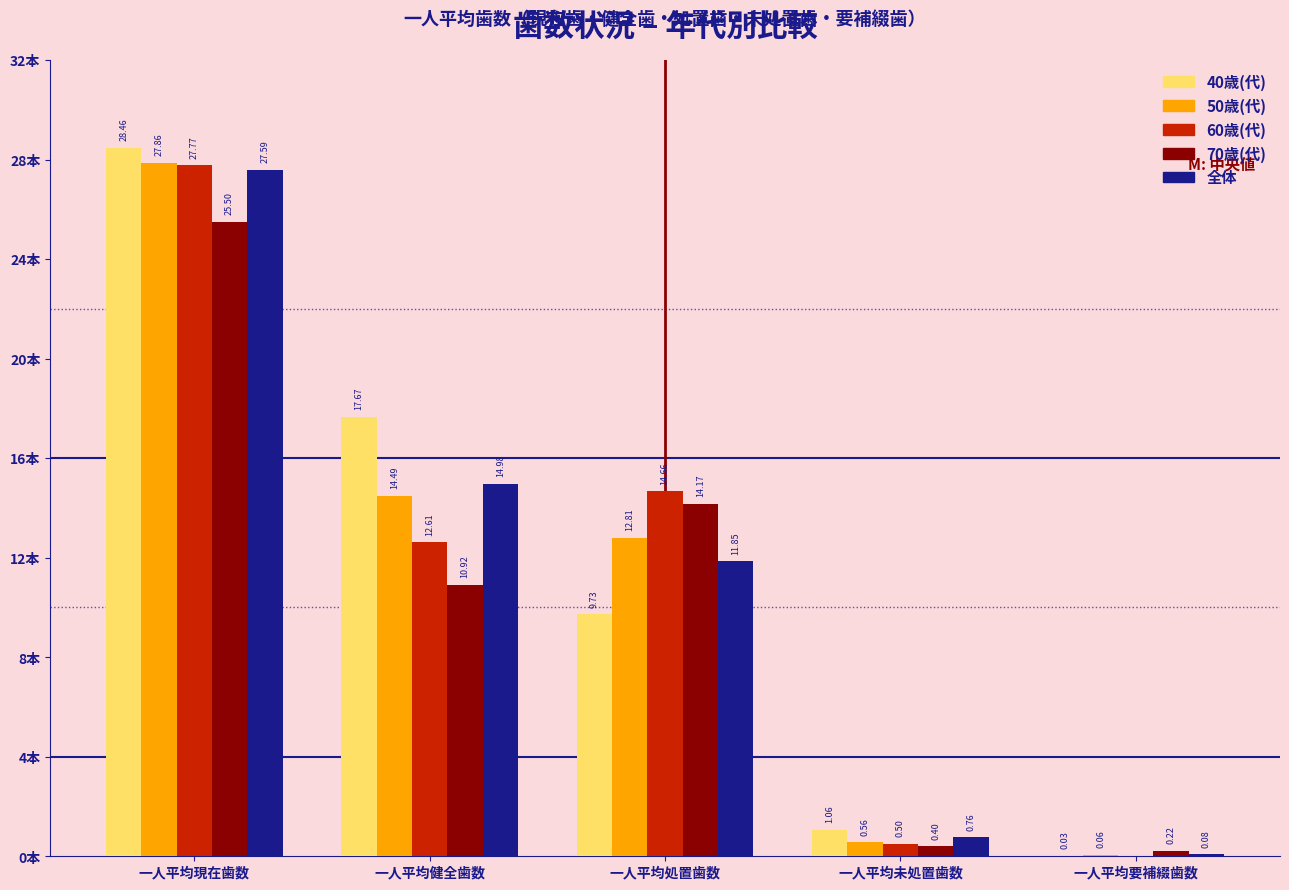

Which series changed the most between 一人平均処置歯数 and 一人平均要補綴歯数?

60歳(代)